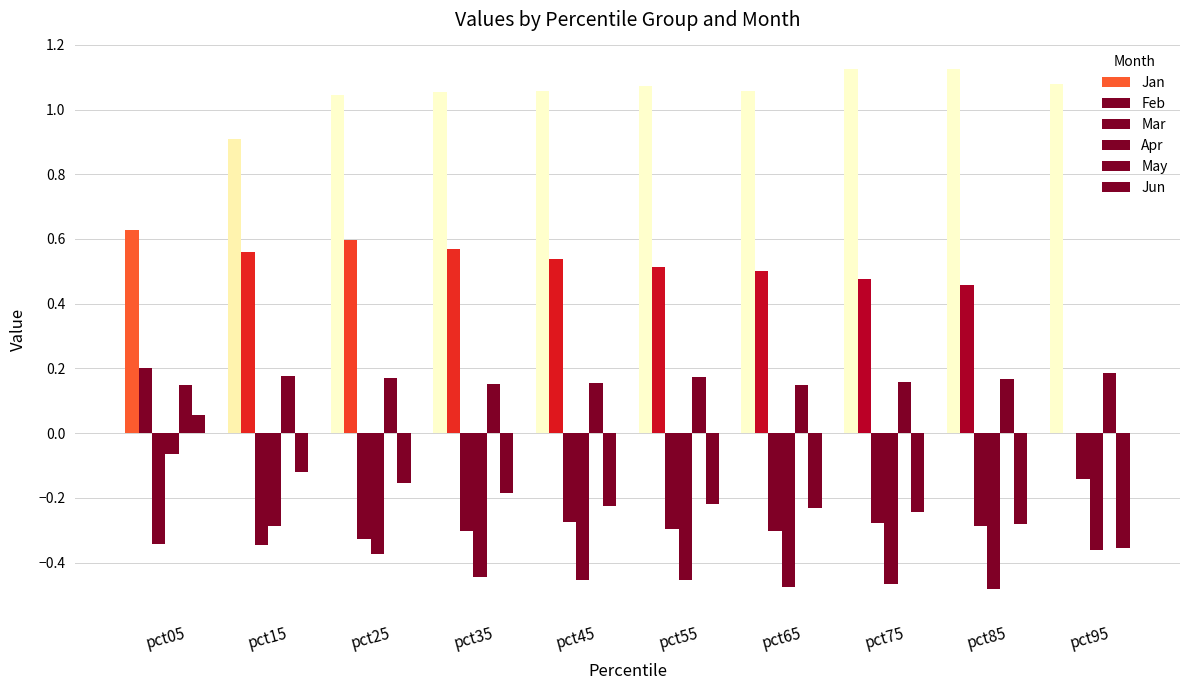

Reading left to right, transcribe all the data shown in this chart.

Jan: 0.6	0.9	1.0	1.1	1.1	1.1	1.1	1.1	1.1	1.1
Feb: 0.2	0.6	0.6	0.6	0.5	0.5	0.5	0.5	0.5	0.0
Mar: -0.3	-0.3	-0.3	-0.3	-0.3	-0.3	-0.3	-0.3	-0.3	-0.1
Apr: -0.1	-0.3	-0.4	-0.4	-0.5	-0.5	-0.5	-0.5	-0.5	-0.4
May: 0.1	0.2	0.2	0.2	0.2	0.2	0.1	0.2	0.2	0.2
Jun: 0.1	-0.1	-0.2	-0.2	-0.2	-0.2	-0.2	-0.2	-0.3	-0.4